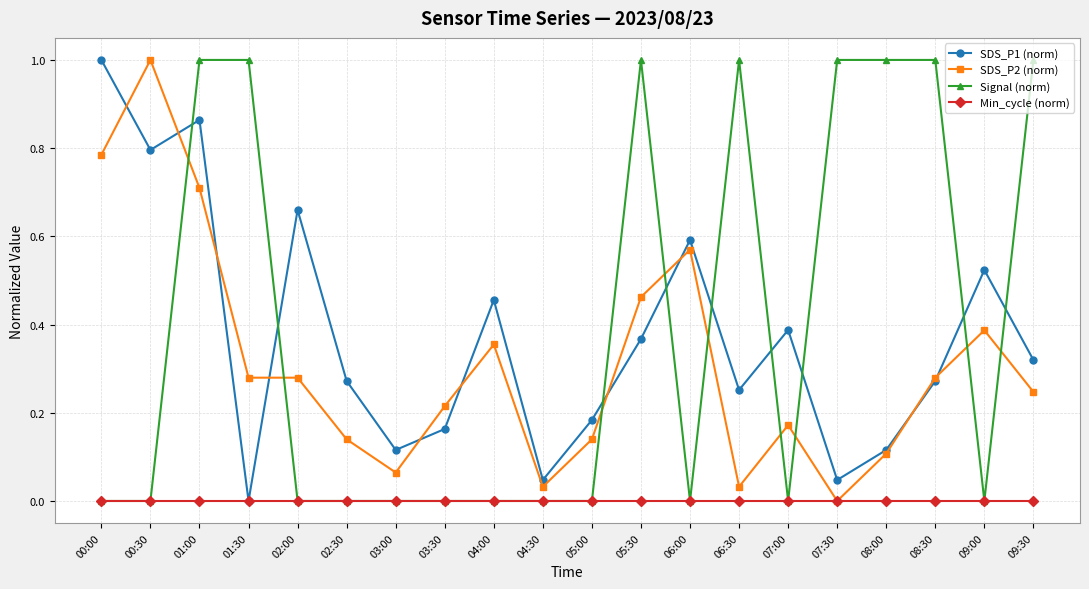

The Min_cycle (norm) series shows 0.0 at 03:00. True or false?

True